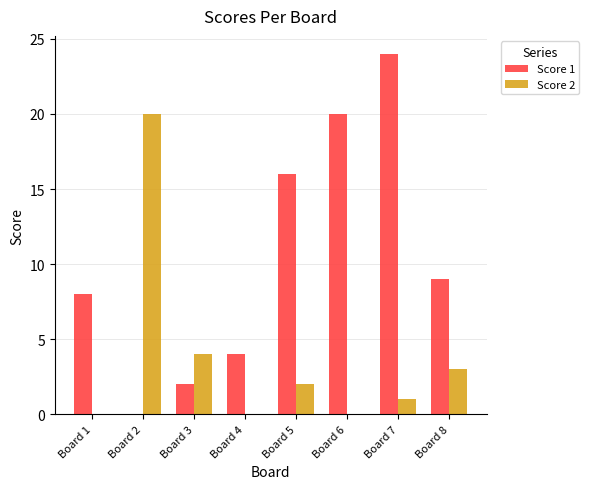

Are the bars grouped side by side (vs. stacked)?

Yes